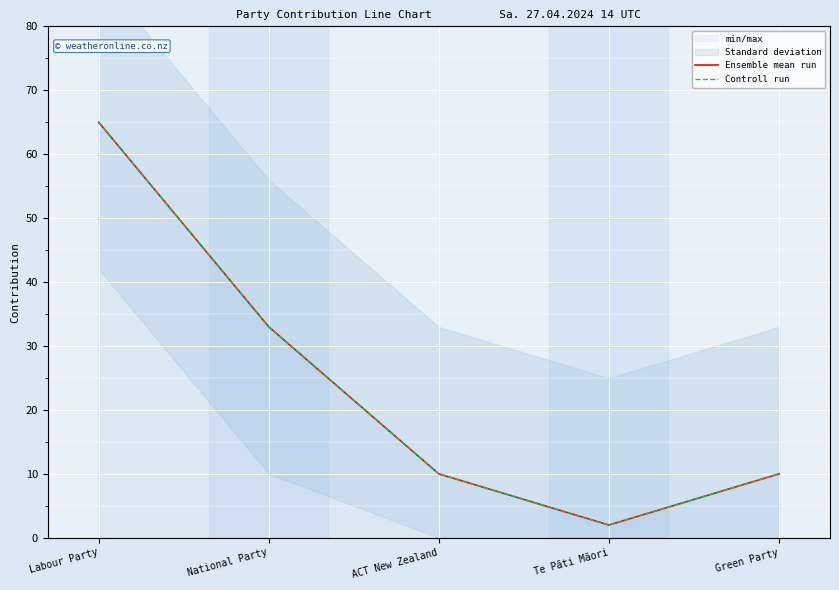

What is the label of the 2nd point from the left?

National Party